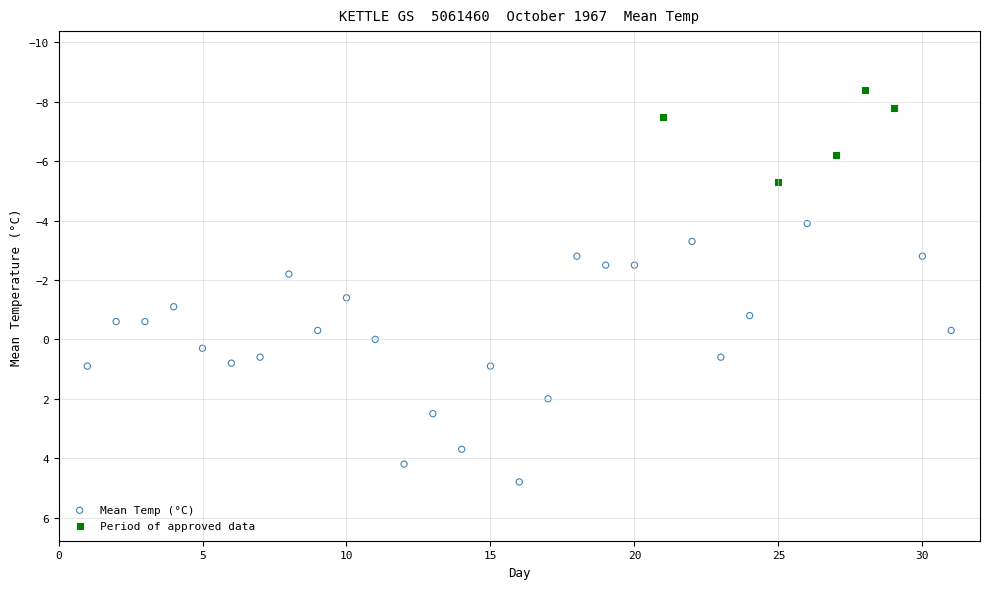

Which series has the widest spread of Y values?

Mean Temp (°C)